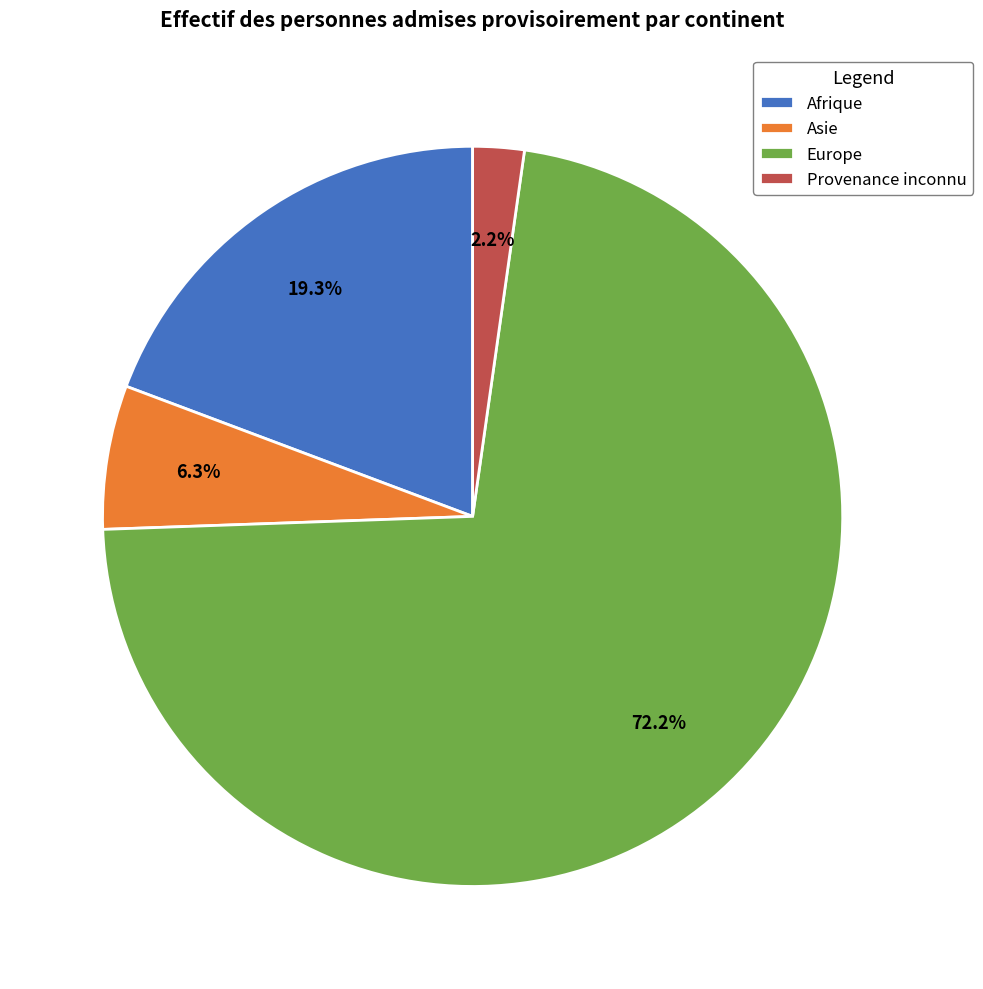

Count the number of slices in the pie.

4